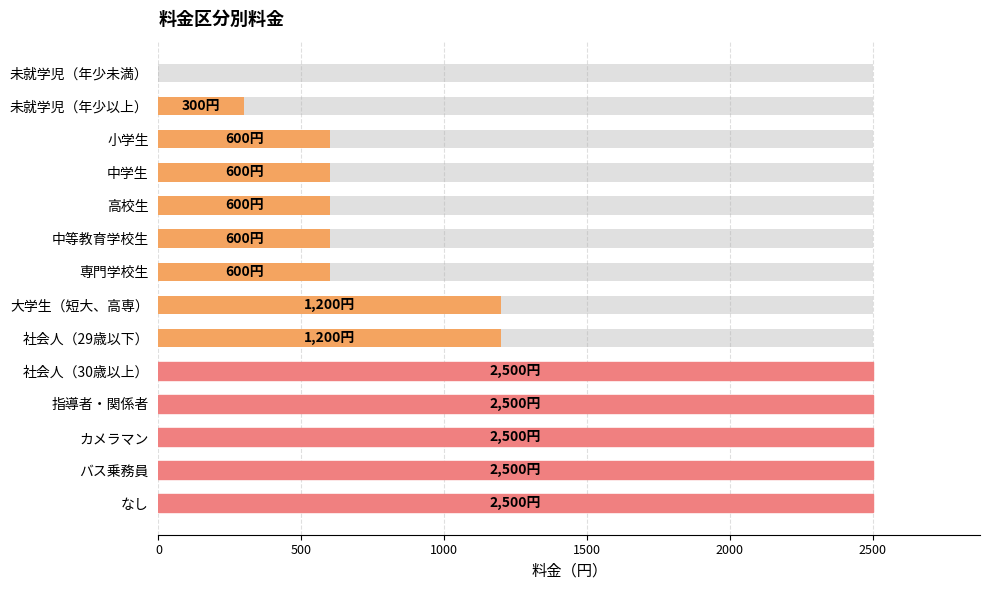

The value at 未就学児（年少未満） is 0. True or false?

True